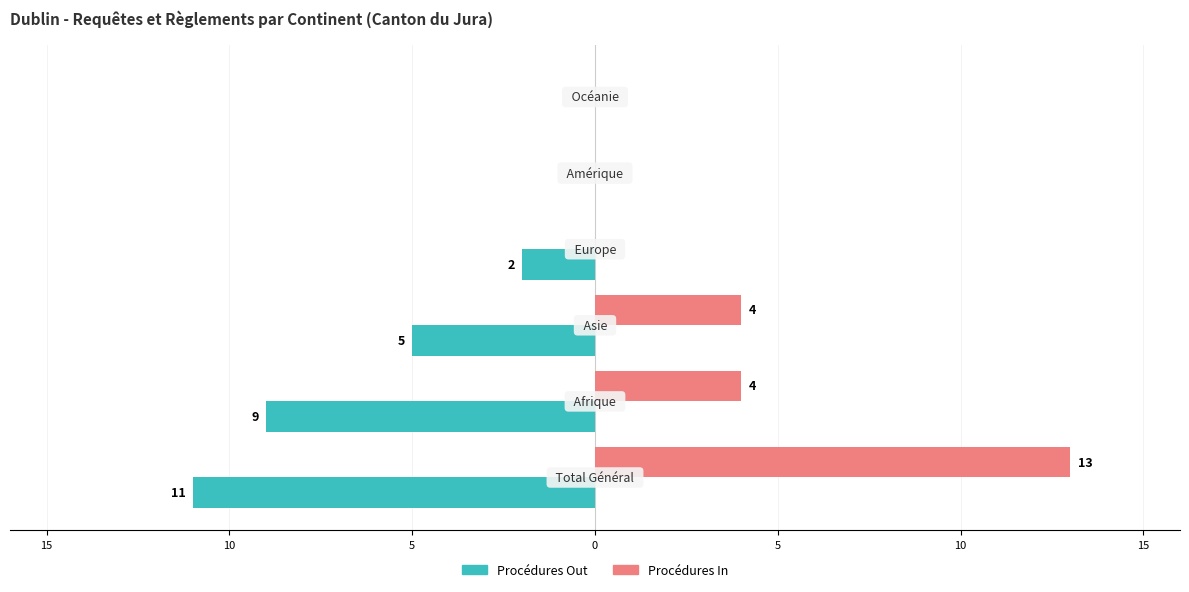

What are all the series names shown in the legend?

Procédures Out, Procédures In